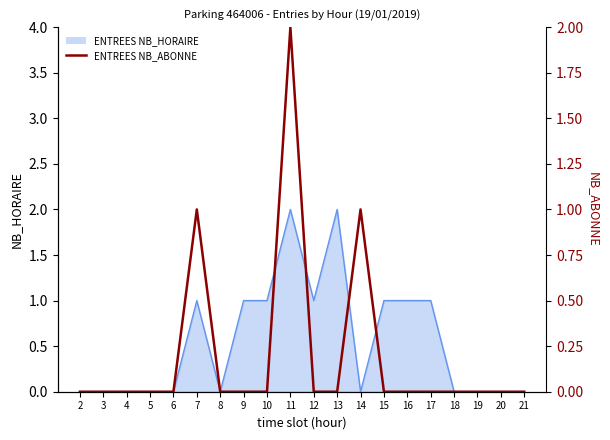

List the labels in order of value, largest first.

11, 7, 14, 2, 3, 4, 5, 6, 8, 9, 10, 12, 13, 15, 16, 17, 18, 19, 20, 21